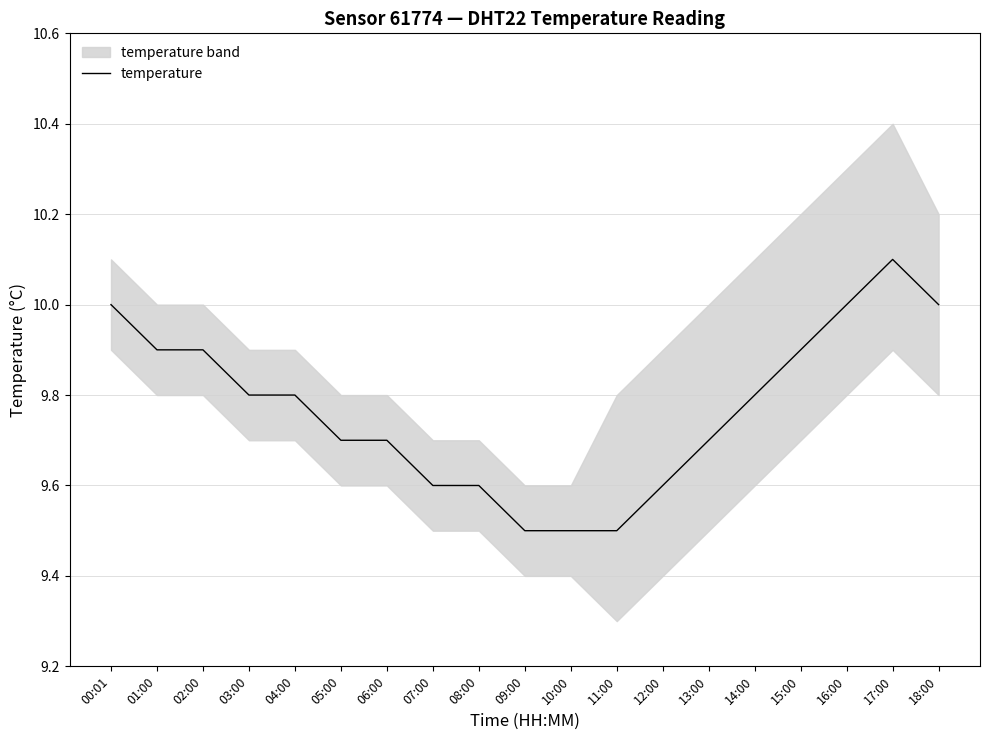

Where is the data nearest to the value 9?

09:00